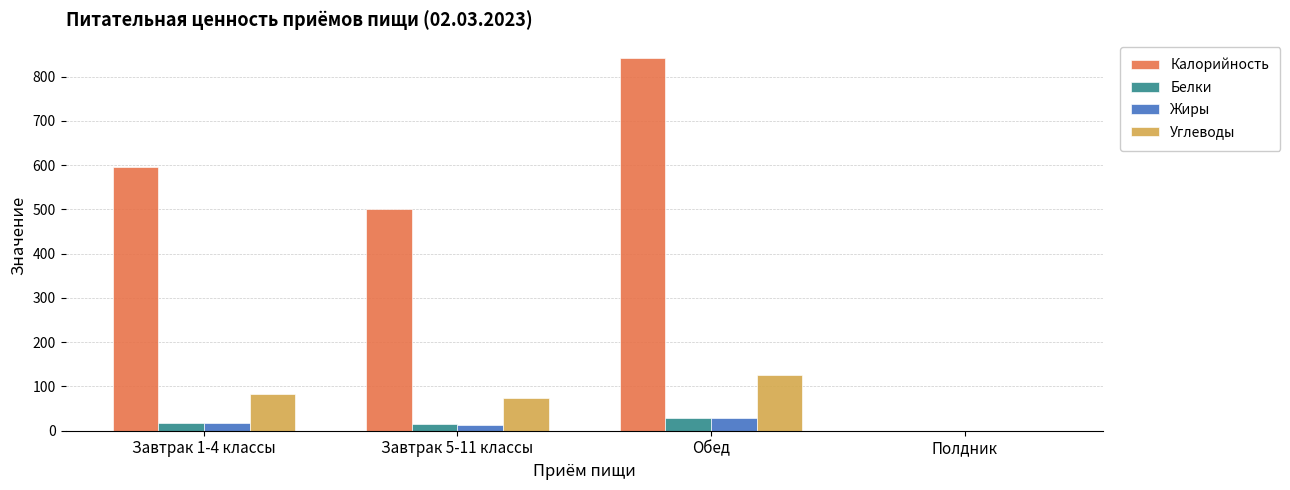

What is the average value of the Калорийность series?

484.3